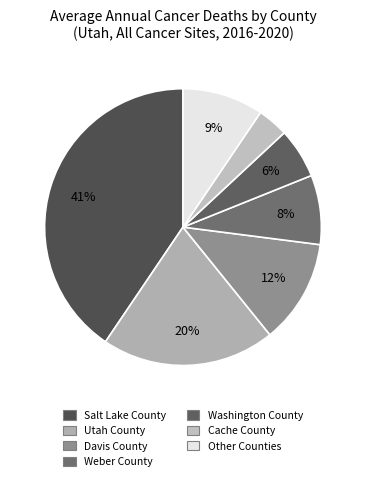

Count the number of slices in the pie.

7